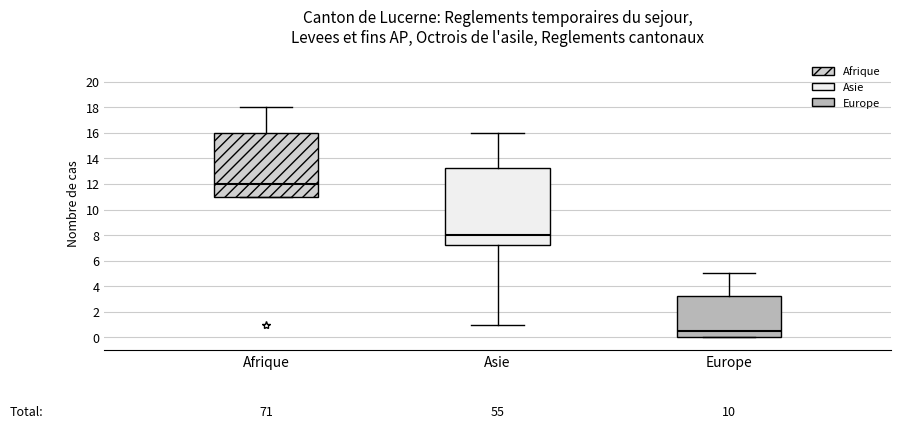

Reading left to right, read every box against the y-axis: the position of its median line, the range the box covers, and the ends of its whiskers. The values are not printed on the chart, so give them approximately, as read against the axis.

Afrique: median 12.0, box 11.0 to 16.0, whiskers 11.0 to 18.0
Asie: median 8.0, box 7.2 to 13.2, whiskers 1.0 to 16.0
Europe: median 0.6, box 0.0 to 3.2, whiskers 0.0 to 5.0